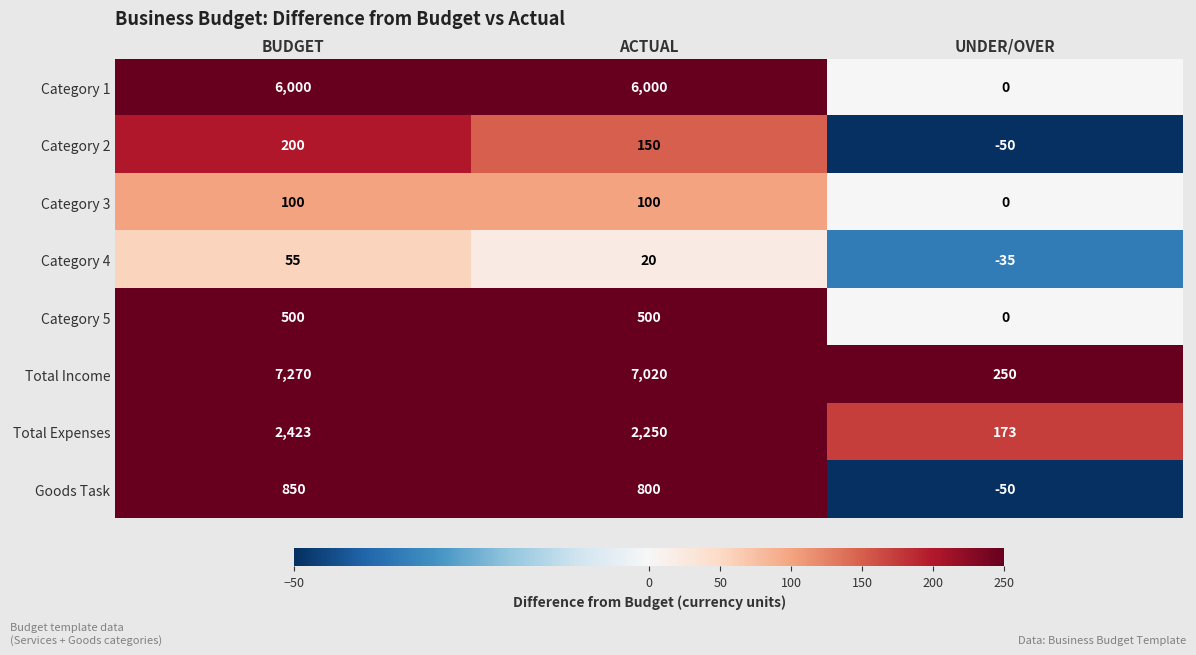

What is the difference between the second highest and minimum values in the Category 3 series?

100